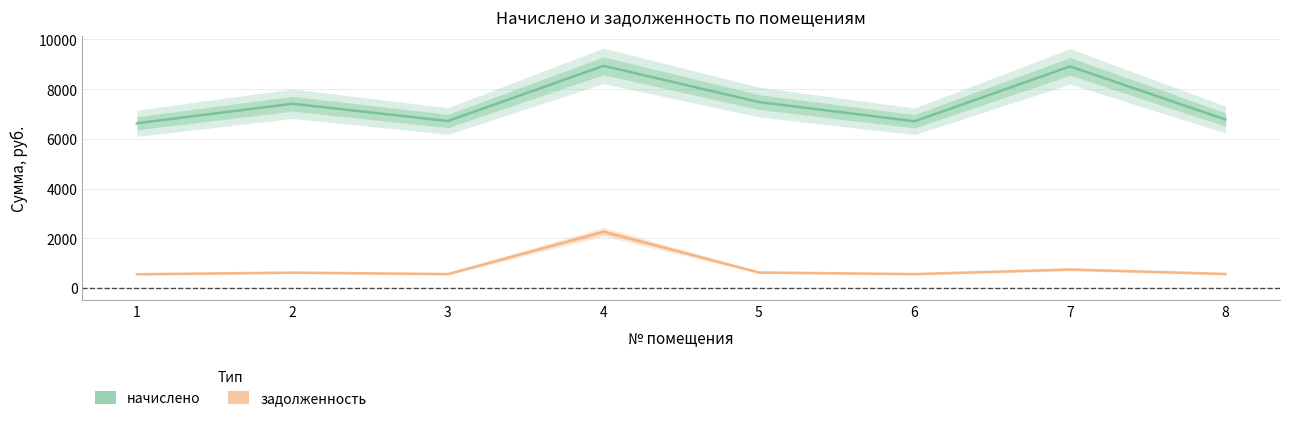

True or false: начислено and задолженность cross at least once.

False